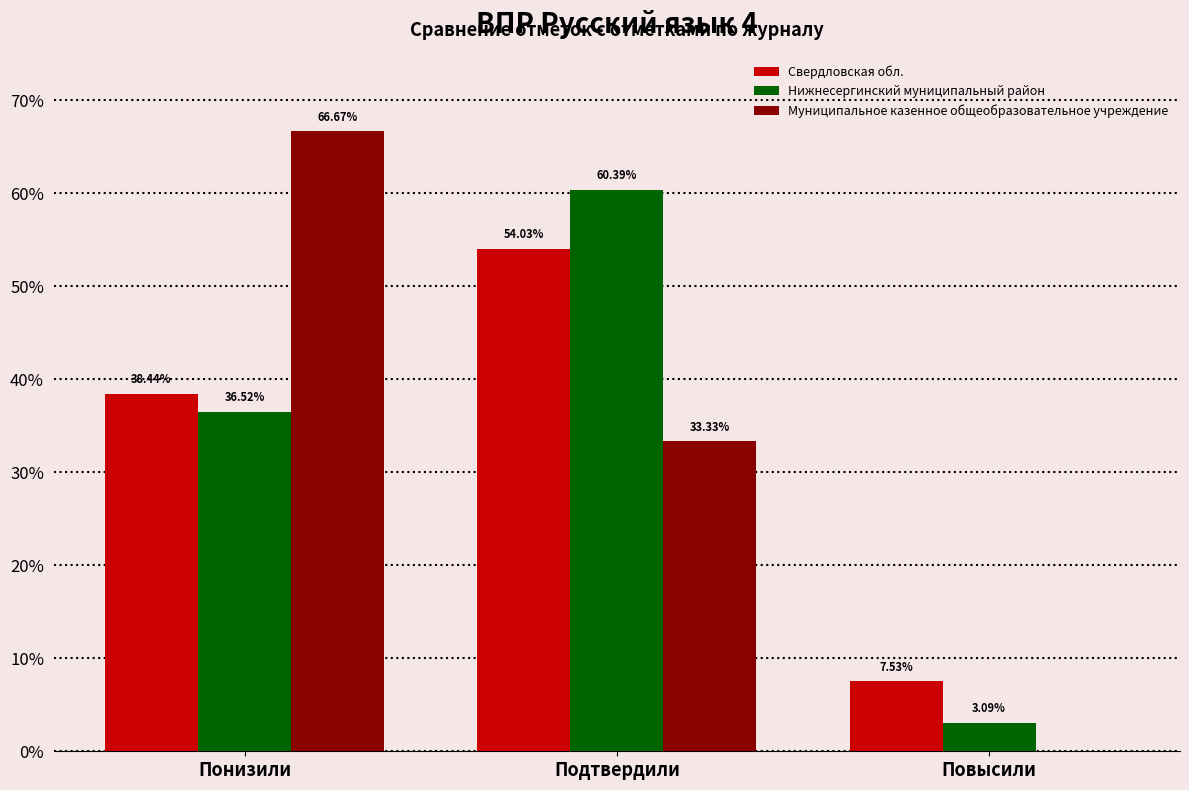

What is the average value of the Муниципальное казенное общеобразовательное учреждение series?

33.3